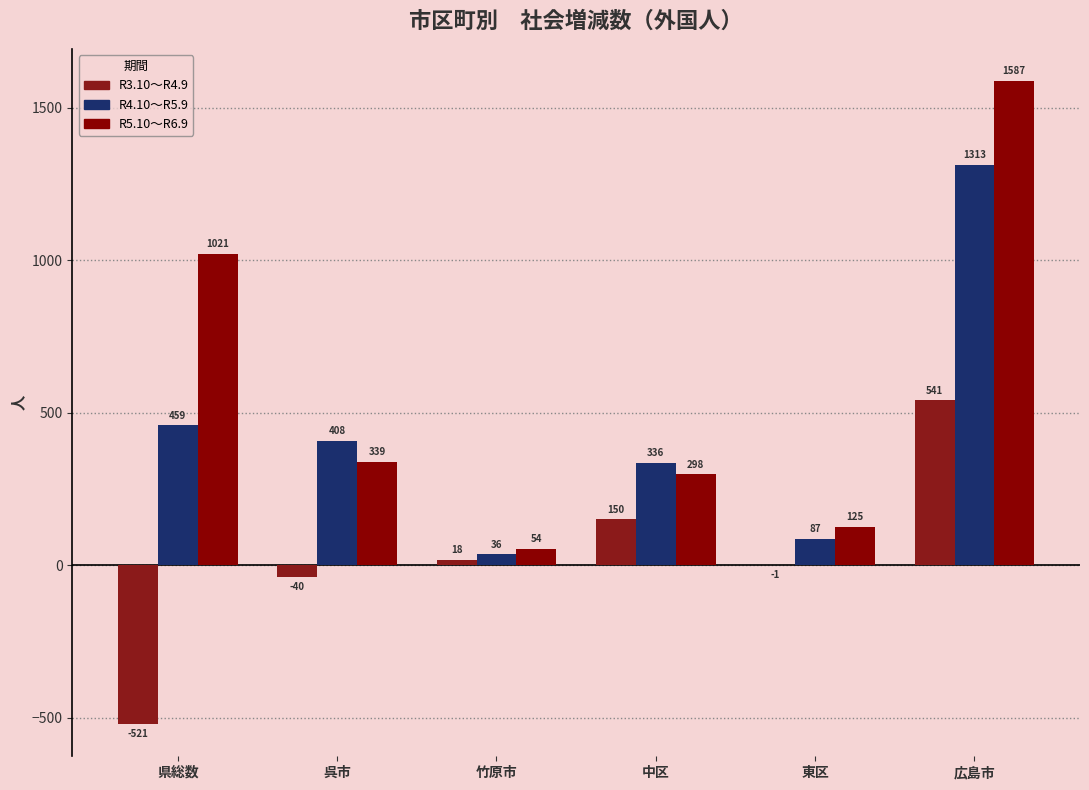

Count the number of categories in the chart.

6